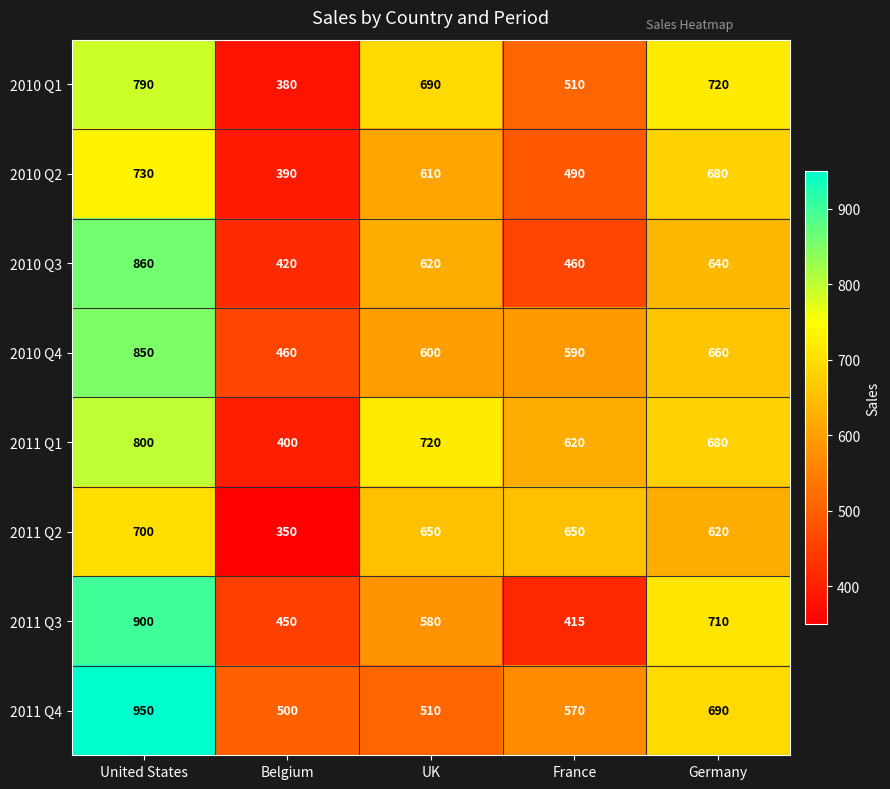

Is it true that 2010 Q3 equals 400 at United States?

False